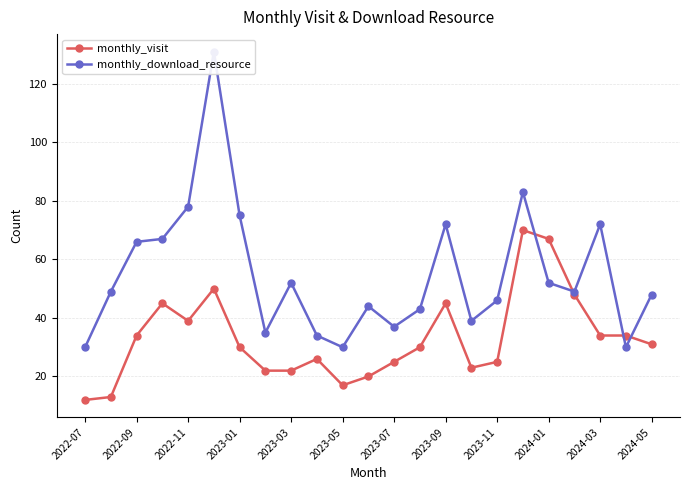

What is the smallest value displayed?

12